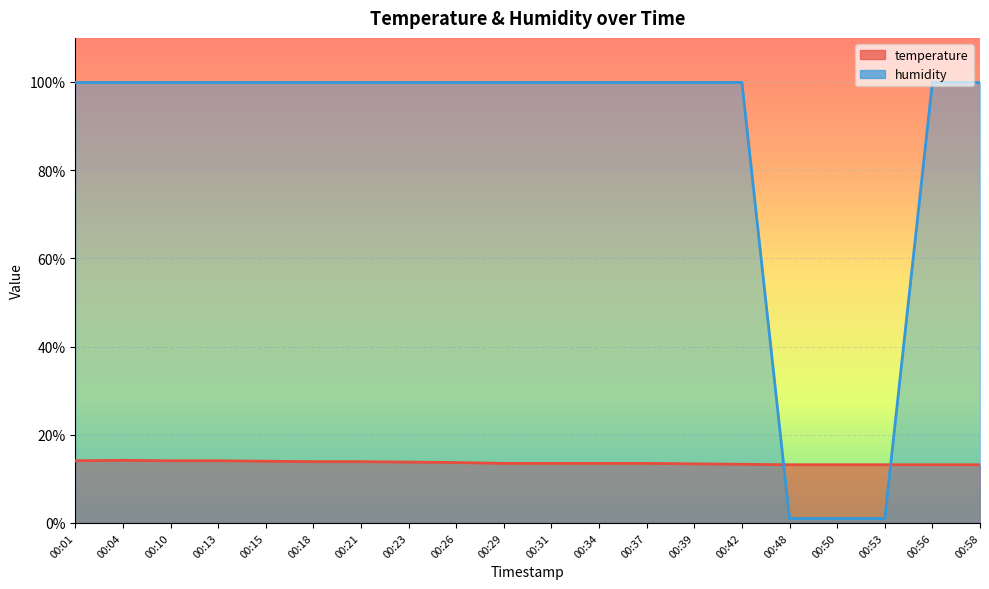

True or false: temperature has a value of 14.0 at 00:15.

True